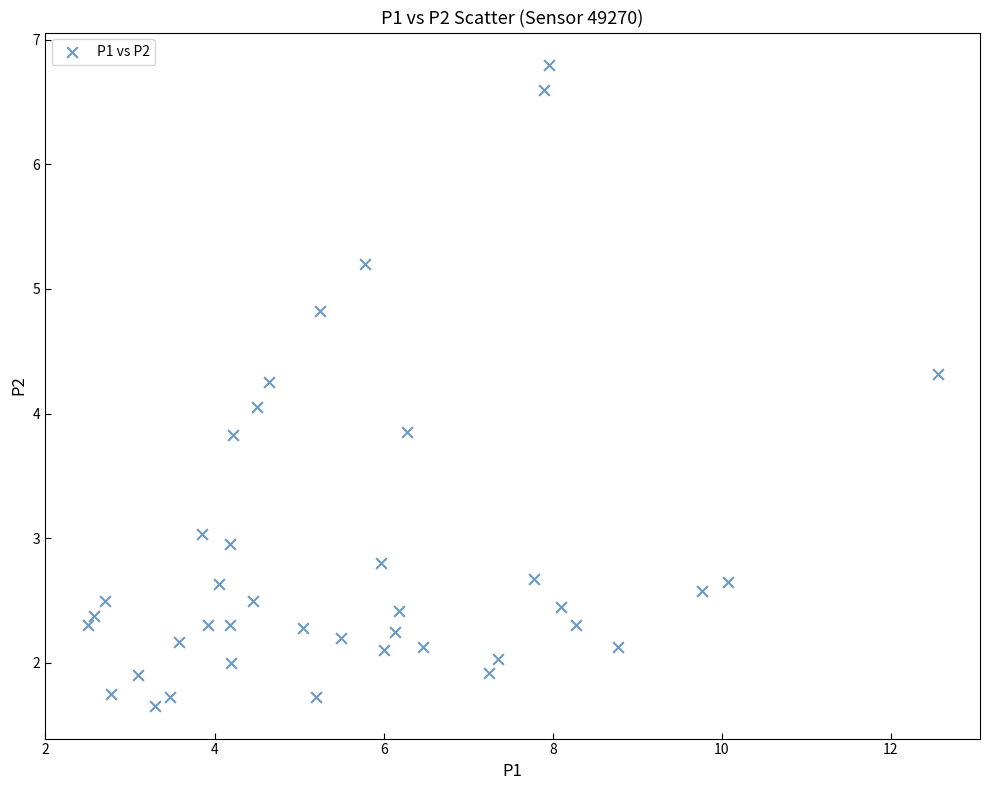

What is the range of X values (max minus min)?

10.1